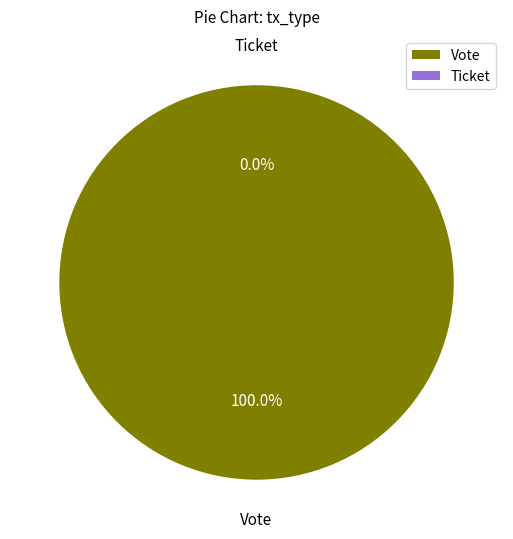

Does Ticket account for over 50% of the chart?

No